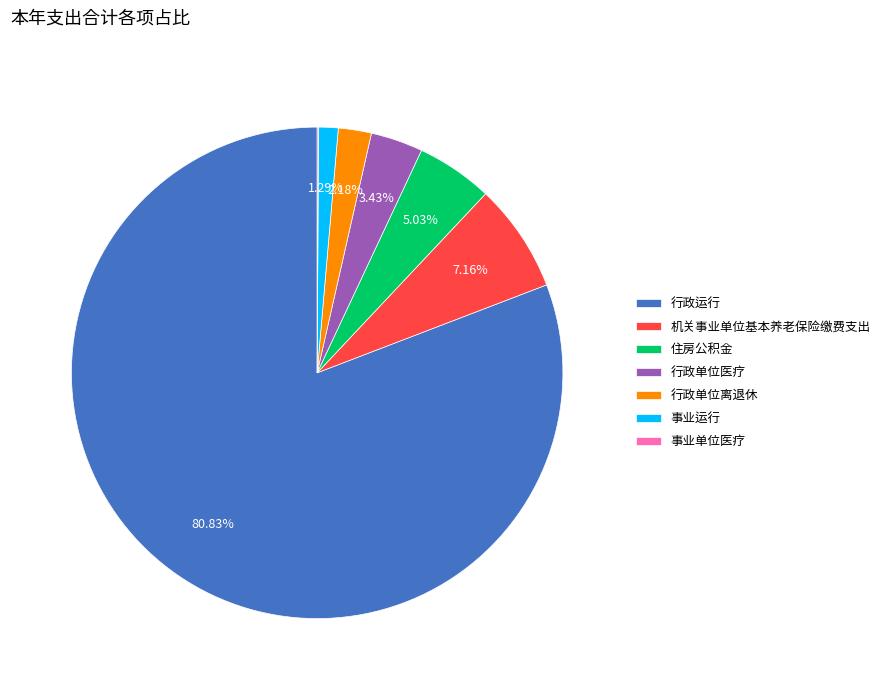

Is 机关事业单位基本养老保险缴费支出 the majority of the pie?

No